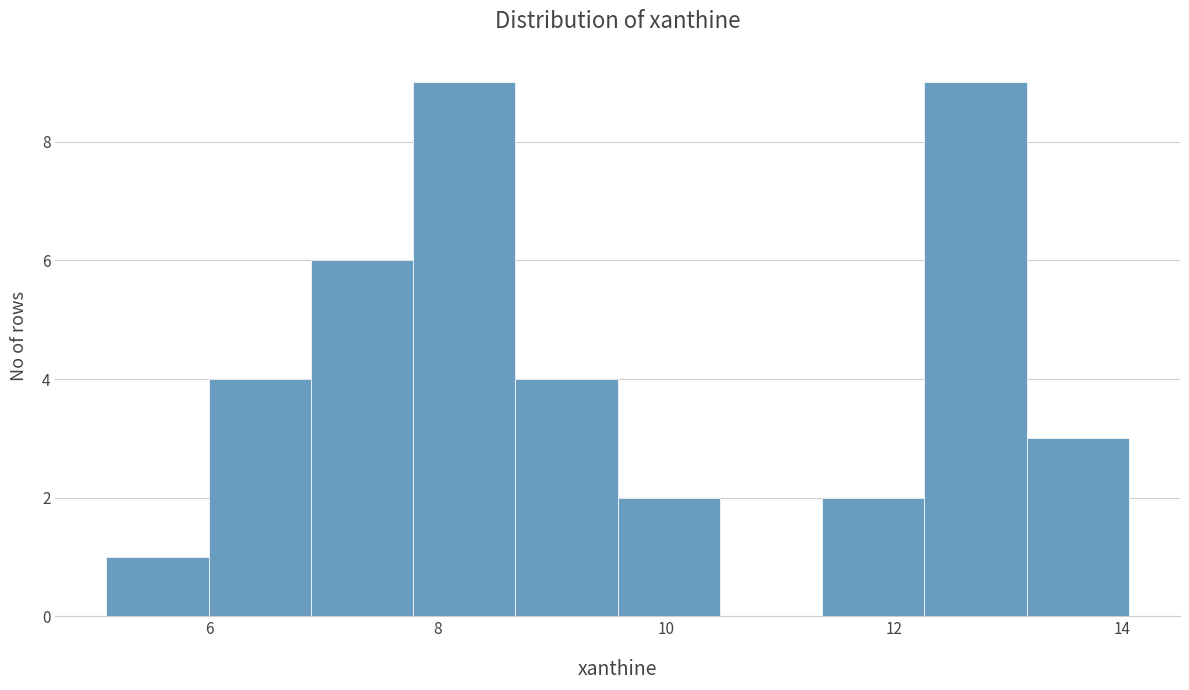

How tall is the bar that spans 7.8 to 8.6 on the x-axis? Neither the bar edges nor the heights are printed on the chart, so give them approximately, as read against the axes.

9